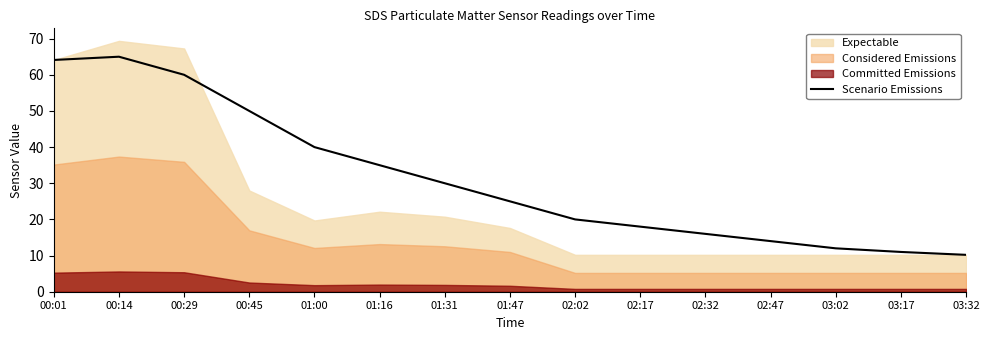

True or false: the data has more than 2 interior local peaks.

False